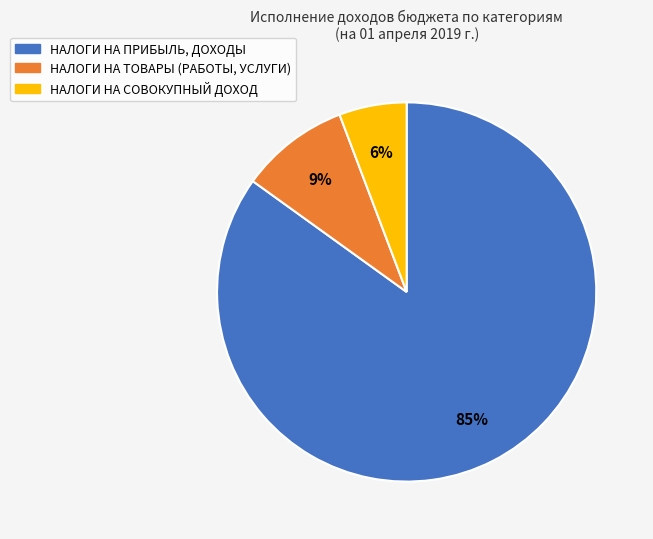

To the nearest percent, what percentage of the pie is НАЛОГИ НА СОВОКУПНЫЙ ДОХОД?

6%